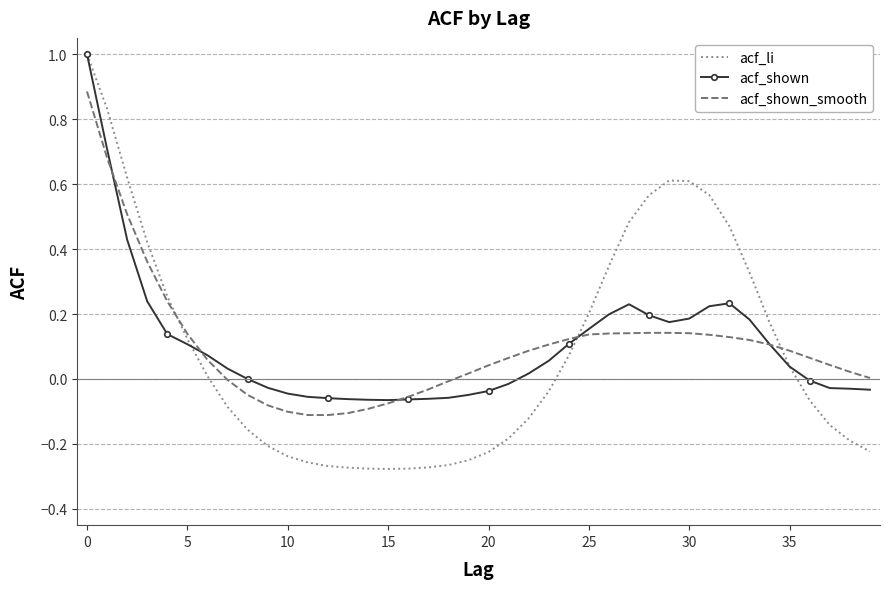

Which series has the widest spread of values?

acf_li